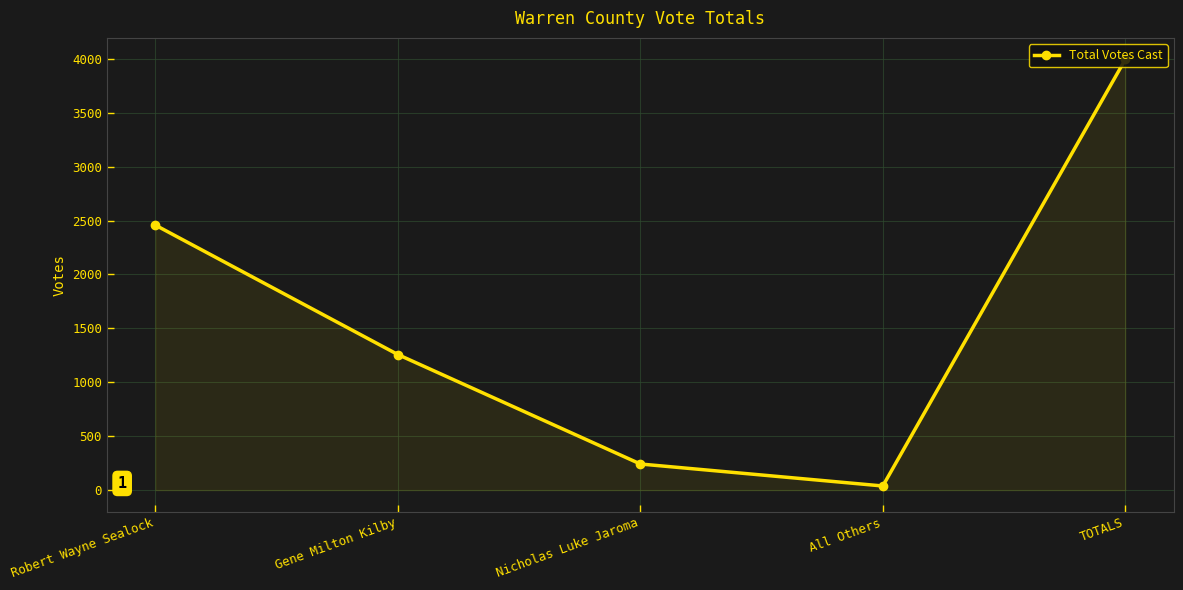

What position from the right is Nicholas Luke Jaroma?

3